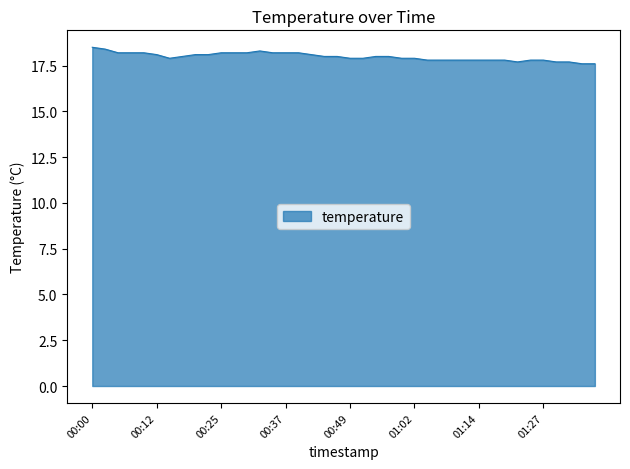

What is the maximum value shown in the chart?

18.5